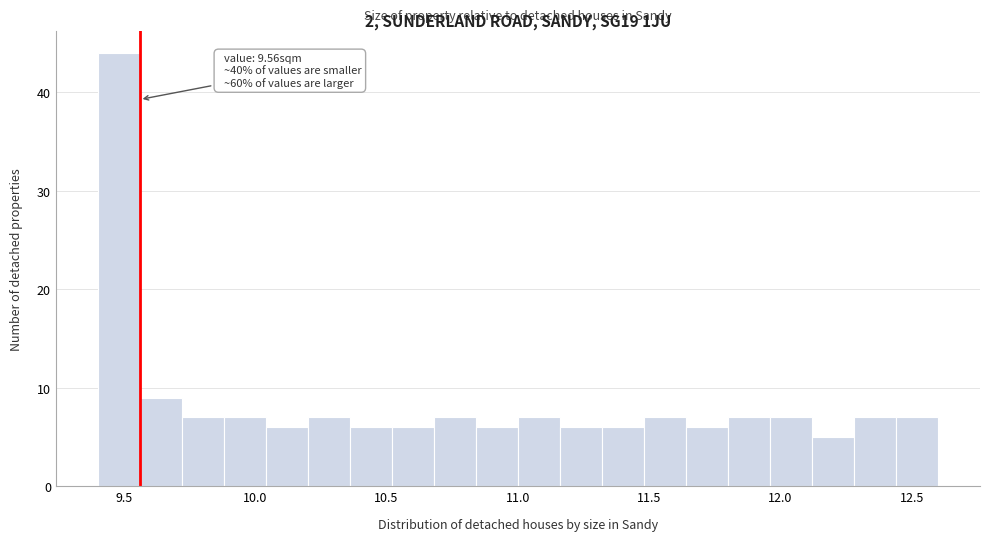

Read against the x-axis, roughly where is the centre of the tallest bar?

9.50